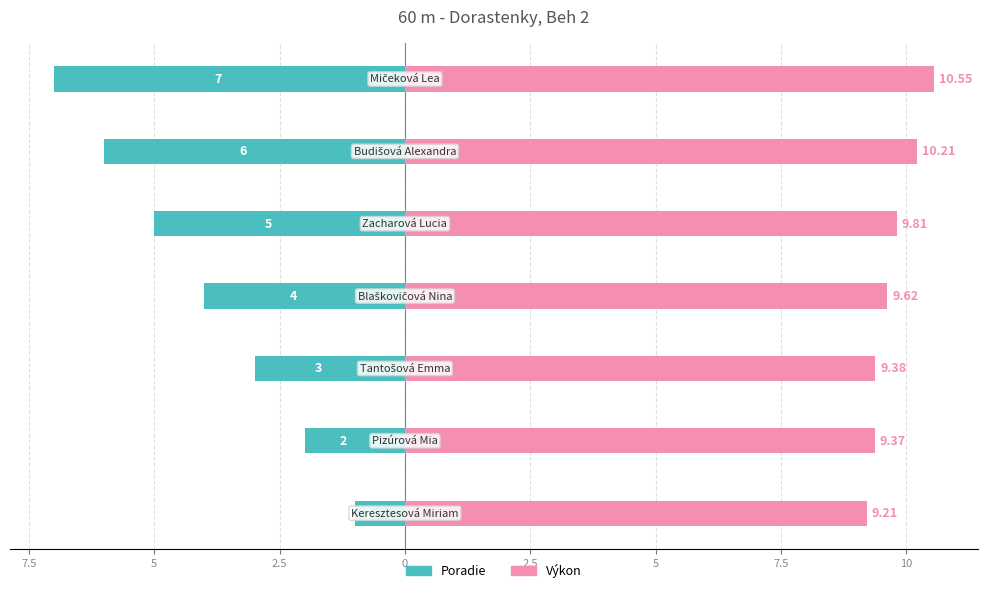

What is the difference between the maximum and minimum values in the Výkon series?

1.3